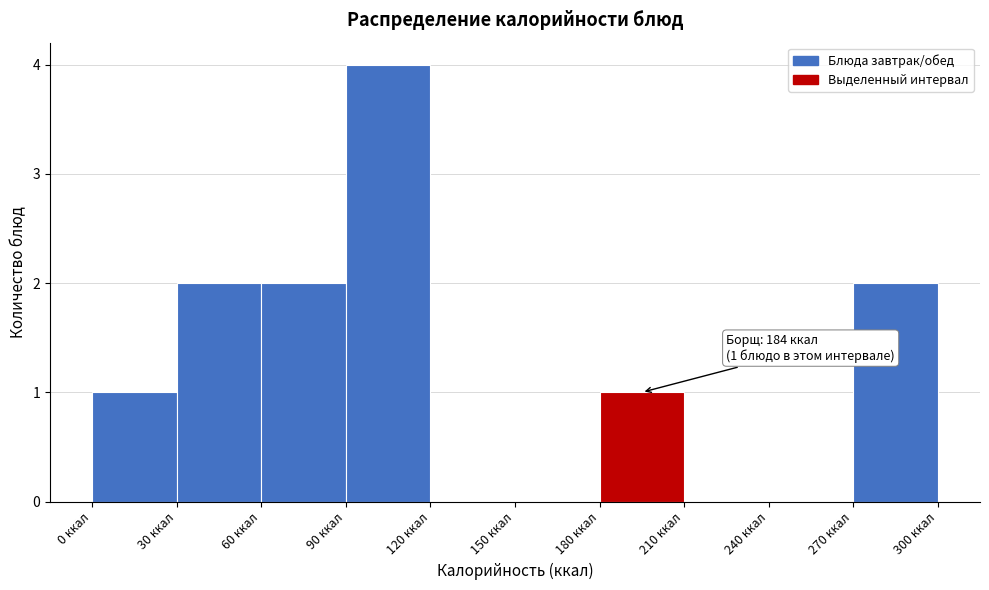

Over which range of the x-axis is the bar tallest?

90 to 120